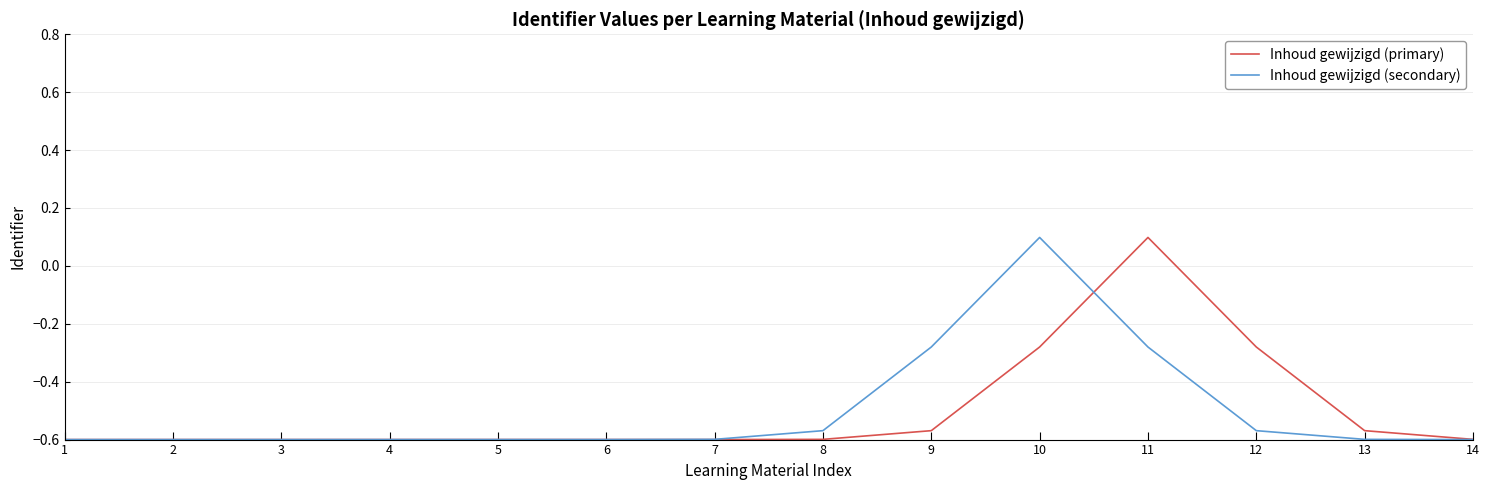

True or false: Inhoud gewijzigd (primary) and Inhoud gewijzigd (secondary) cross at least once.

True